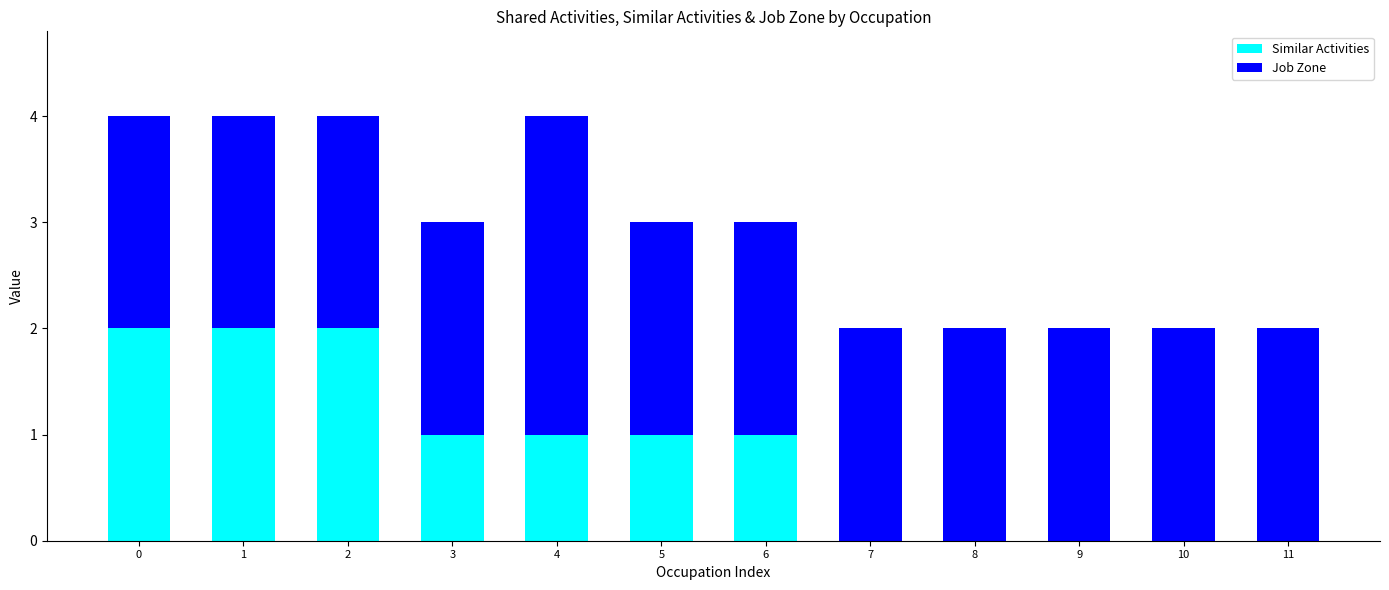

Count the number of categories in the chart.

12